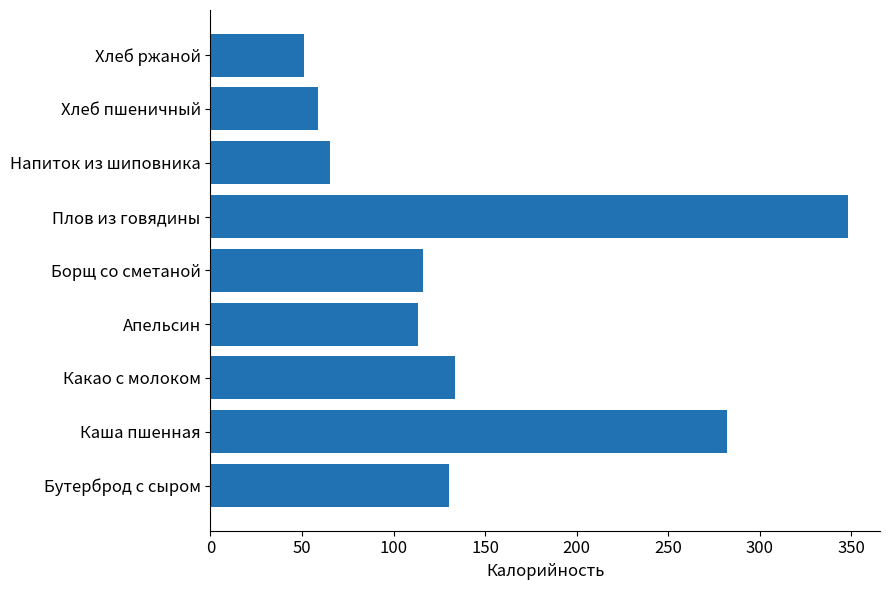

Between Плов из говядины and Напиток из шиповника, which is larger?

Плов из говядины